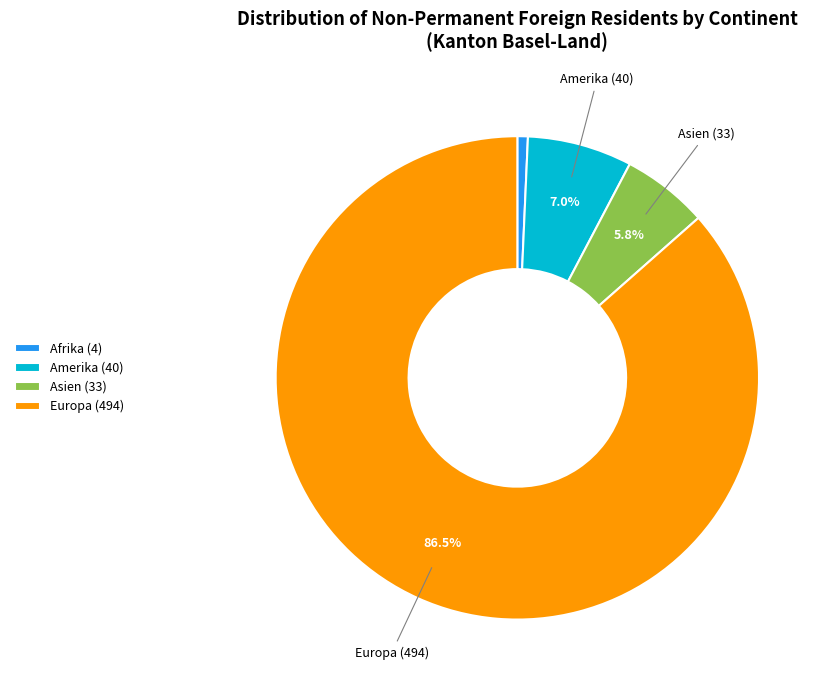

Does any single category account for the majority?

Yes